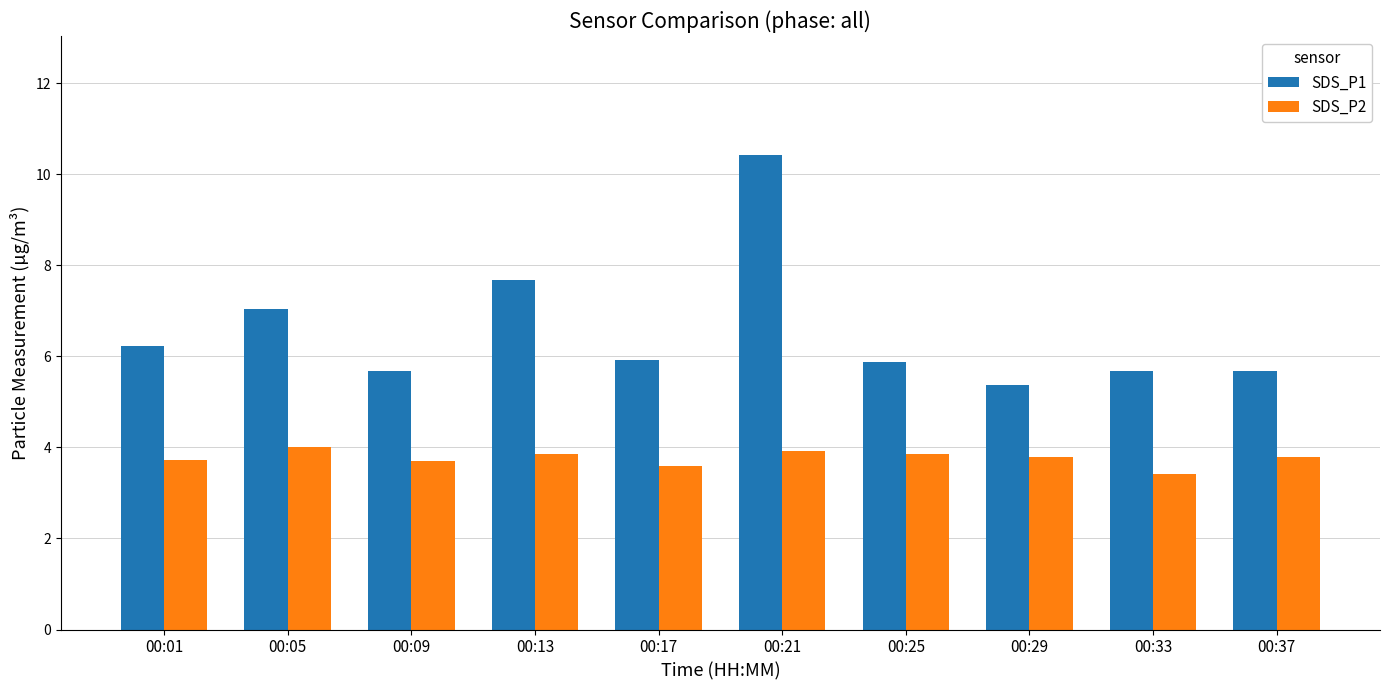

How many SDS_P2 values are between 3 and 4?

10